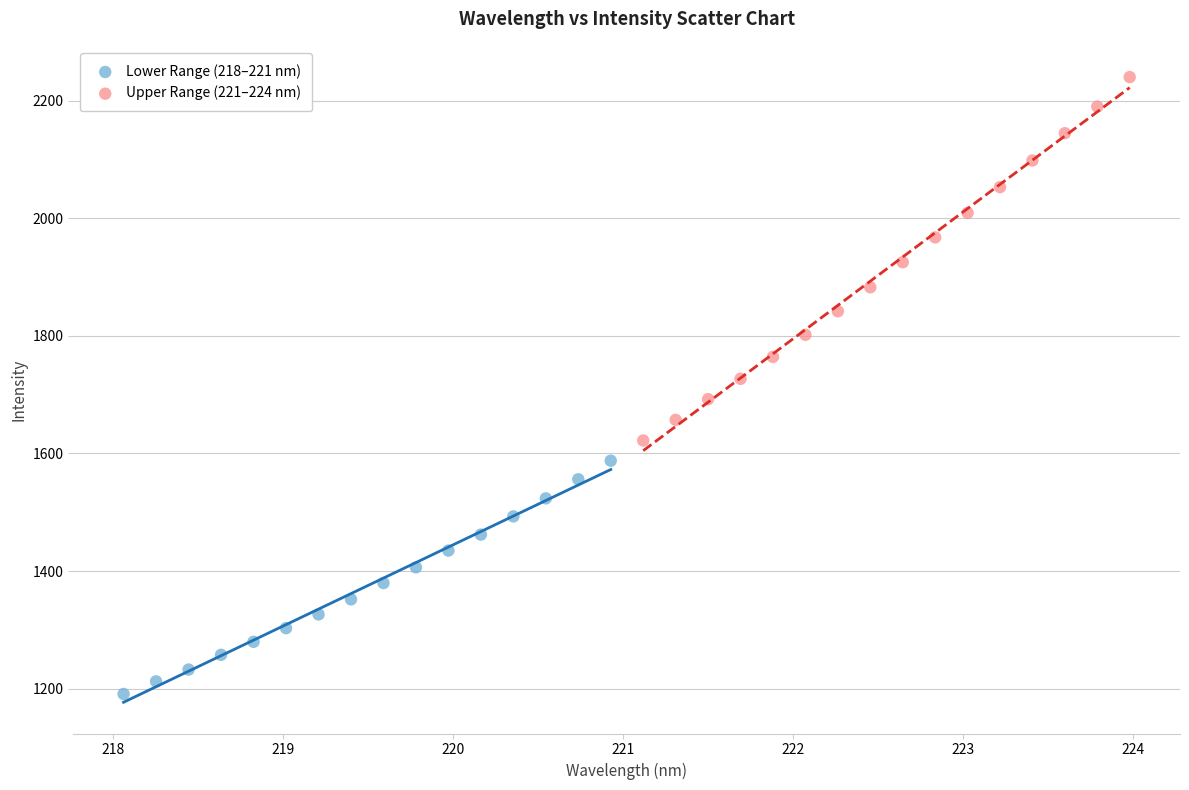

Which series contains the highest Y value?

Upper Range (221–224 nm)